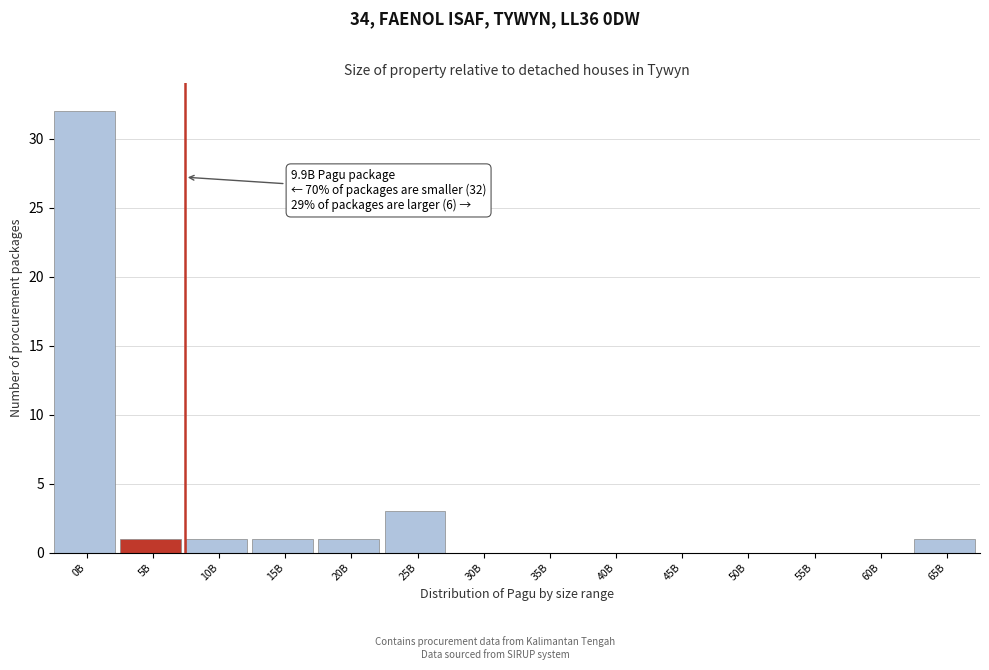

Reading left to right, transcribe all the data shown in this chart.

0B=32	5B=1	10B=1	15B=1	20B=1	25B=3	30B=0	35B=0	40B=0	45B=0	50B=0	55B=0	60B=0	65B=1